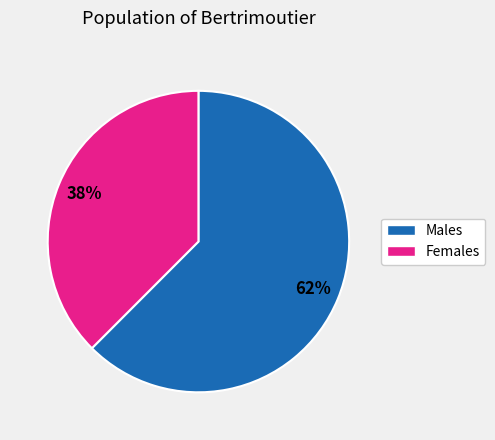

Count the number of slices in the pie.

2